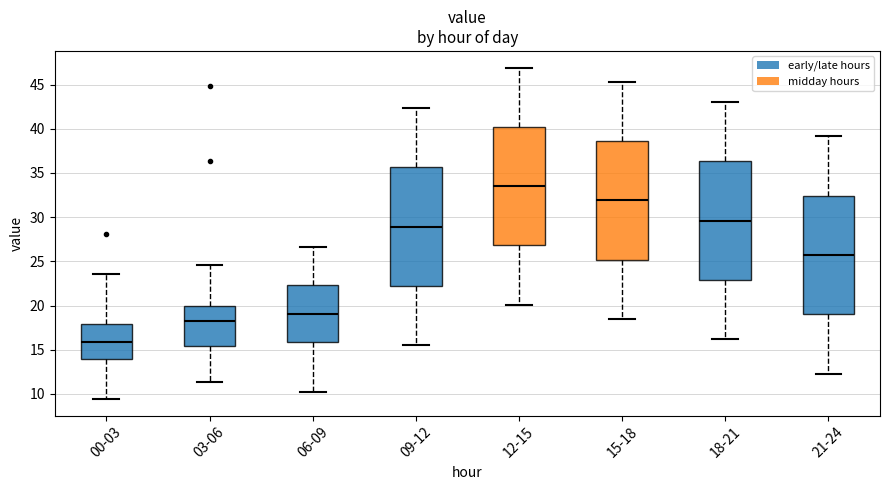

Reading left to right, read every box against the y-axis: the position of its median line, the range the box covers, and the ends of its whiskers. The values are not printed on the chart, so give them approximately, as read against the axis.

00-03: median 16.0, box 14.0 to 18.0, whiskers 9.5 to 23.5
03-06: median 18.0, box 15.5 to 20.0, whiskers 11.5 to 24.5
06-09: median 19.0, box 16.0 to 22.5, whiskers 10.0 to 26.5
09-12: median 29.0, box 22.0 to 35.5, whiskers 15.5 to 42.5
12-15: median 33.5, box 27.0 to 40.0, whiskers 20.0 to 47.0
15-18: median 32.0, box 25.0 to 38.5, whiskers 18.5 to 45.5
18-21: median 29.5, box 23.0 to 36.5, whiskers 16.0 to 43.0
21-24: median 25.5, box 19.0 to 32.5, whiskers 12.5 to 39.0